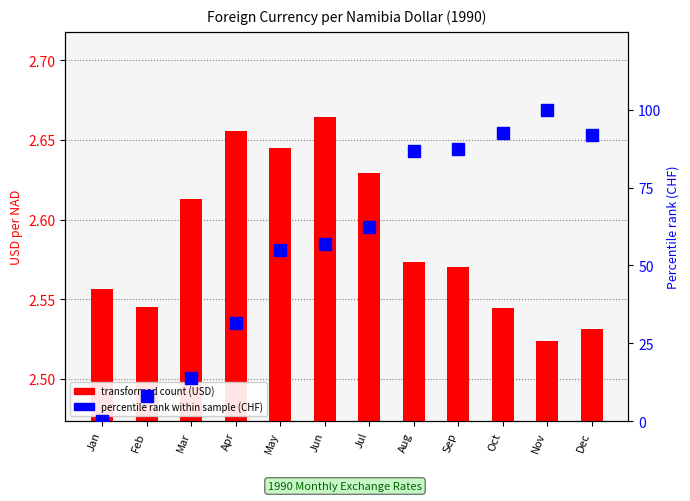

What is the total value across all series at Jun?

59.5